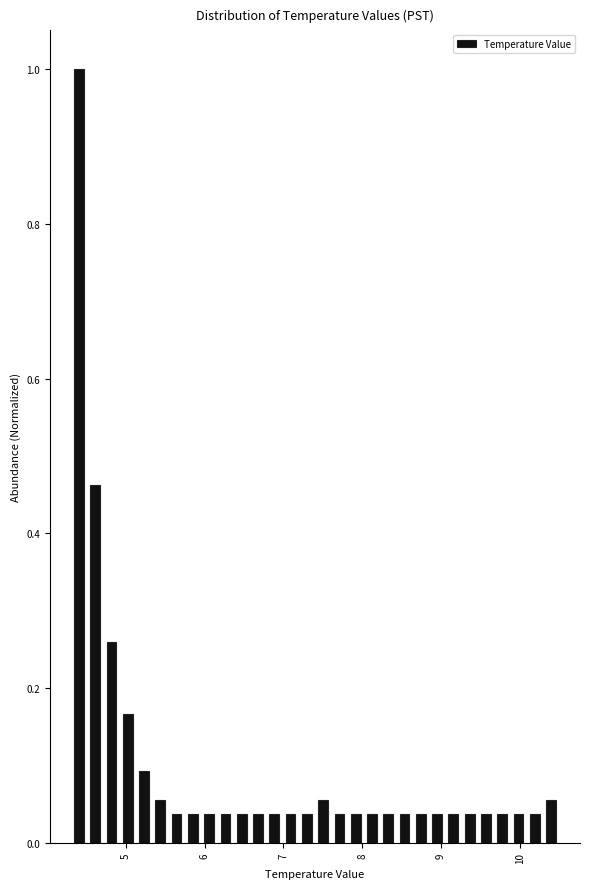

Read against the x-axis, roughly where is the centre of the tallest bar?

4.4